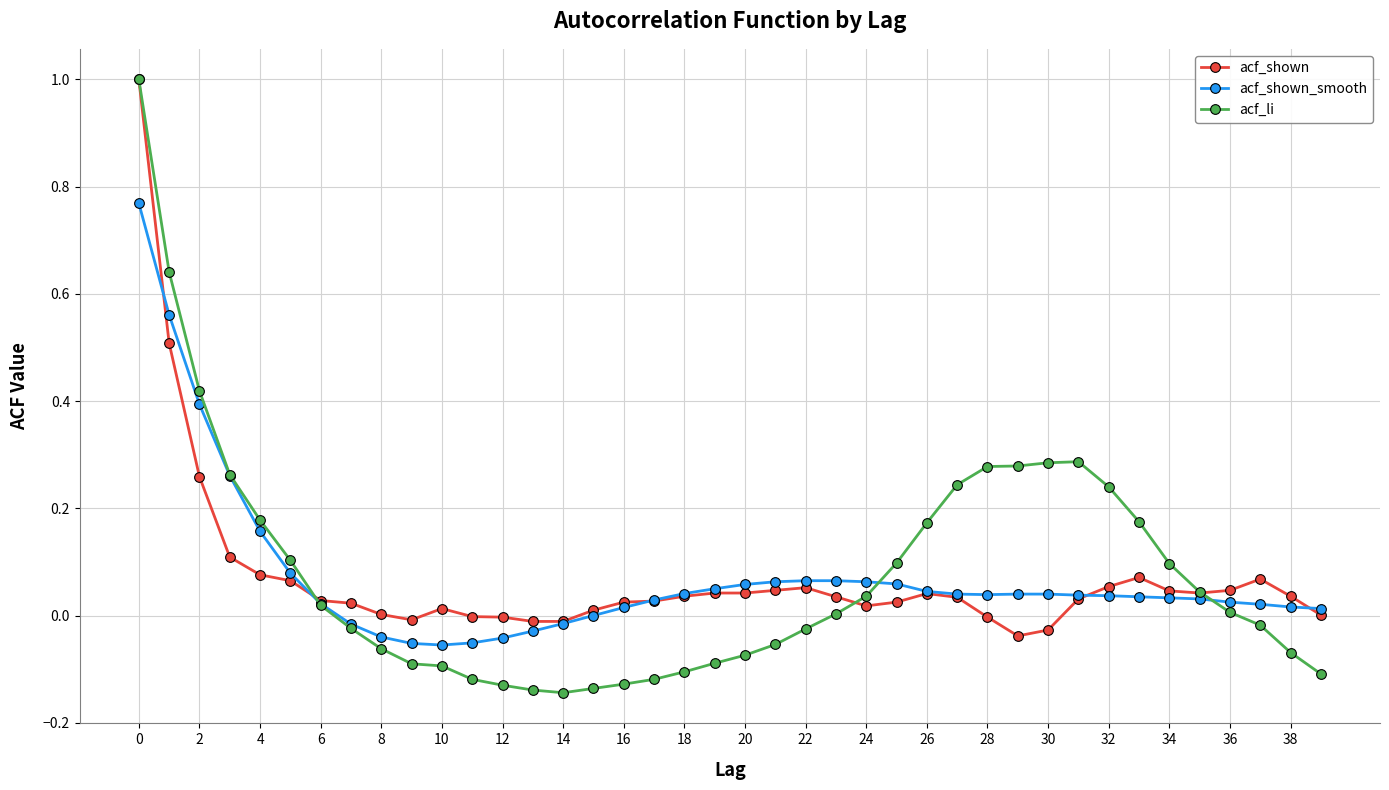

In acf_shown_smooth, how many points are lower than both neighbors (excluding endpoints)?

2